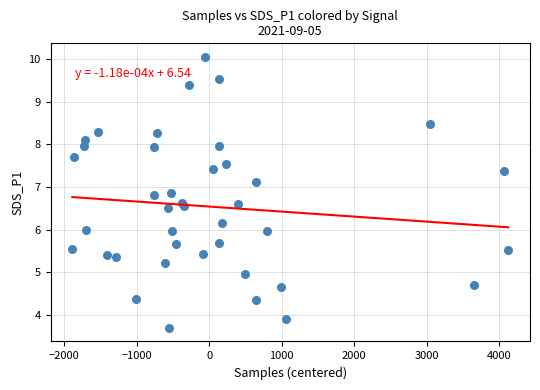

What is the range of X values (max minus min)?

6012.0